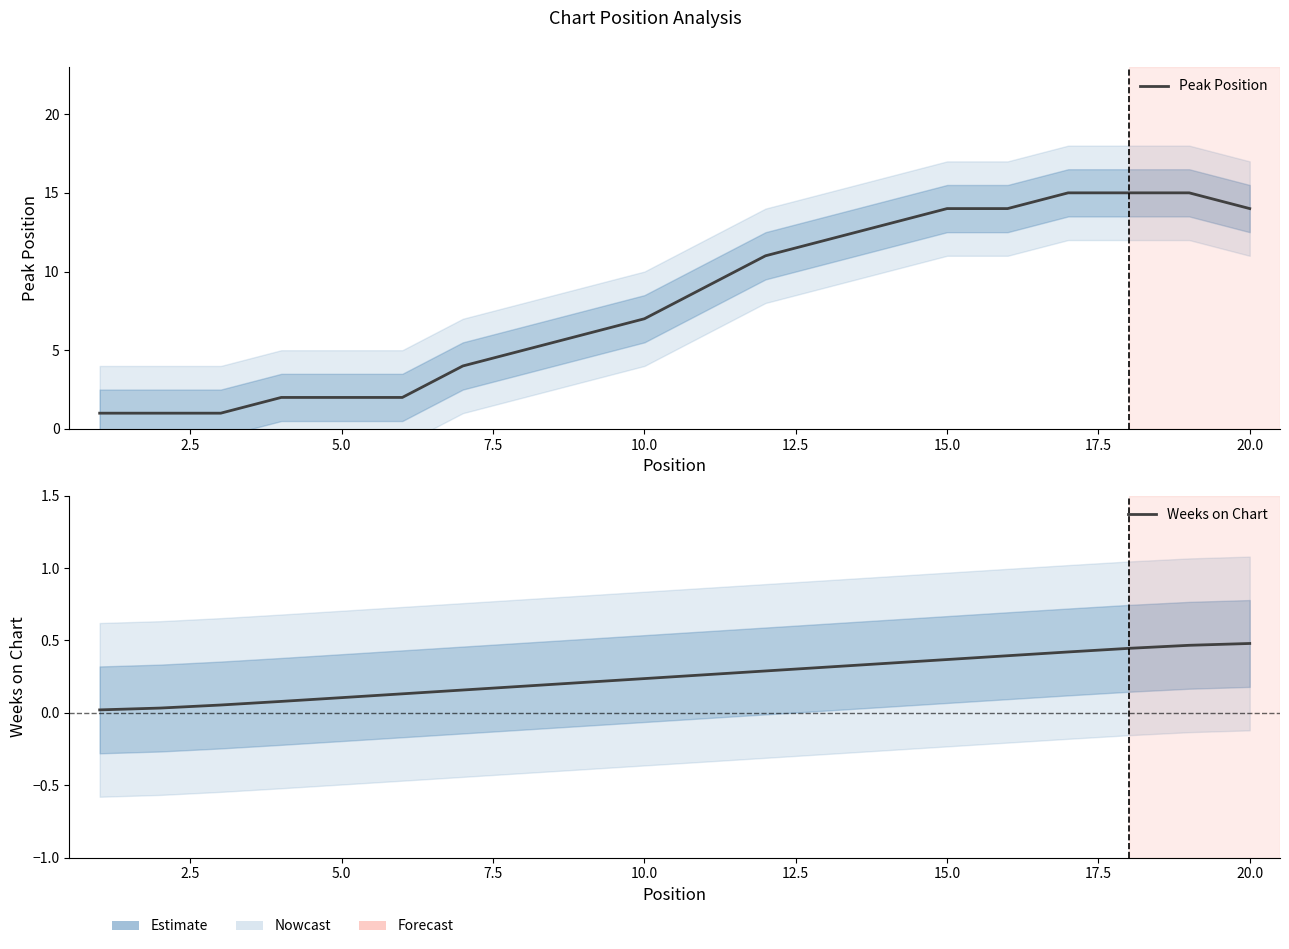

True or false: Weeks on Chart has a value of 0.4 at 10.0.

False